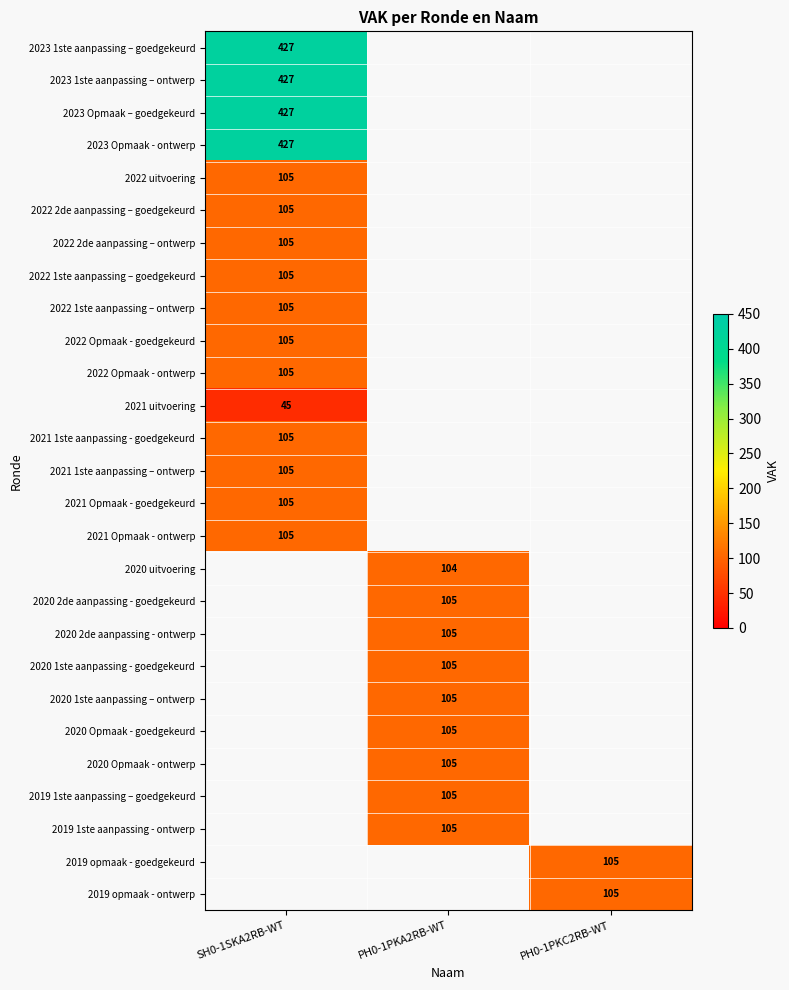

The 2022 Opmaak - goedgekeurd series shows 158 at SH0-1SKA2RB-WT. True or false?

False